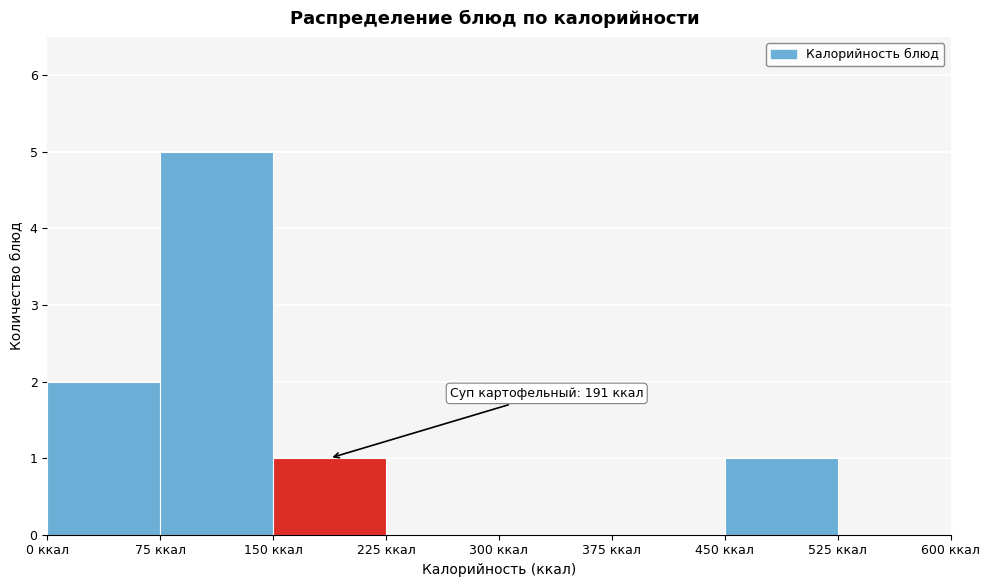

Which range on the x-axis has the tallest bar?

75 to 150